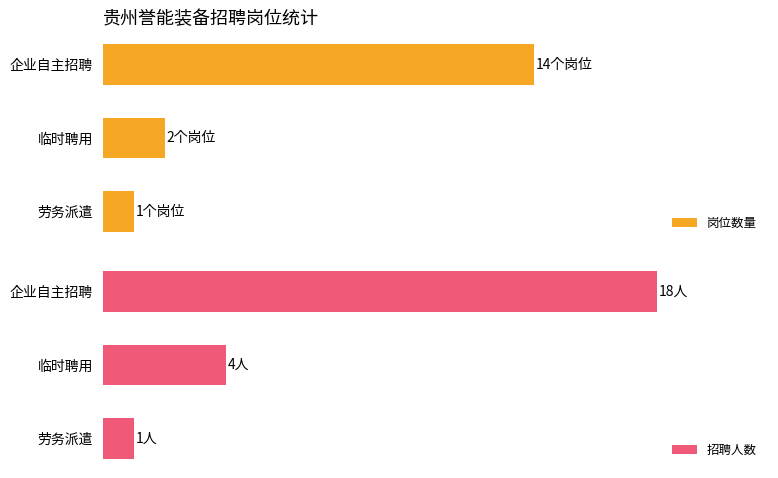

Between 劳务派遣 and 企业自主招聘, which series saw the biggest shift?

招聘人数